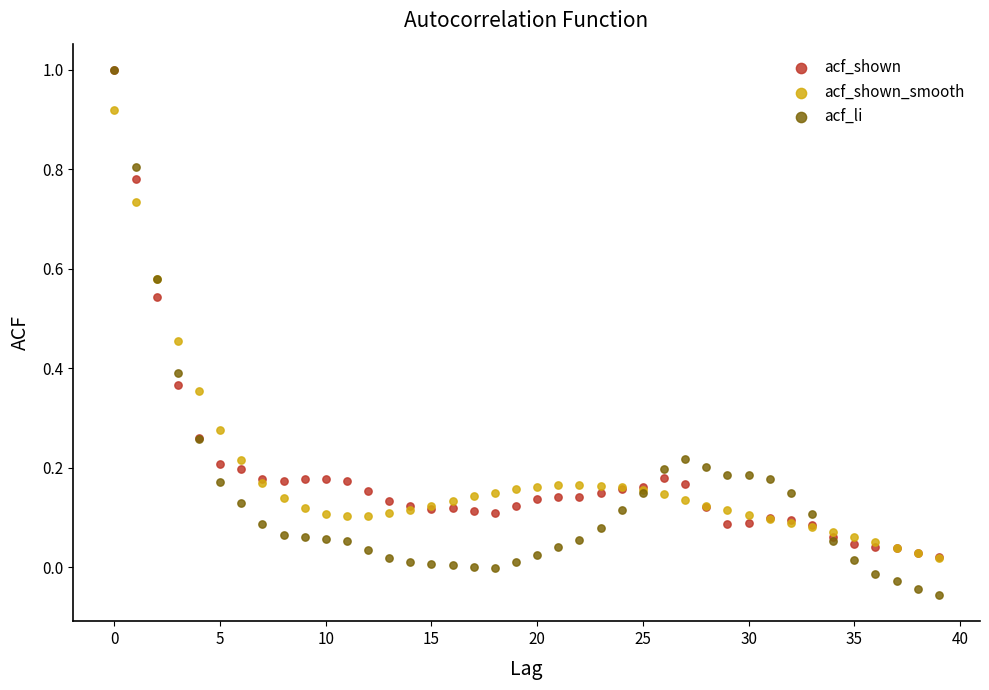

What are all the series names shown in the legend?

acf_shown, acf_shown_smooth, acf_li